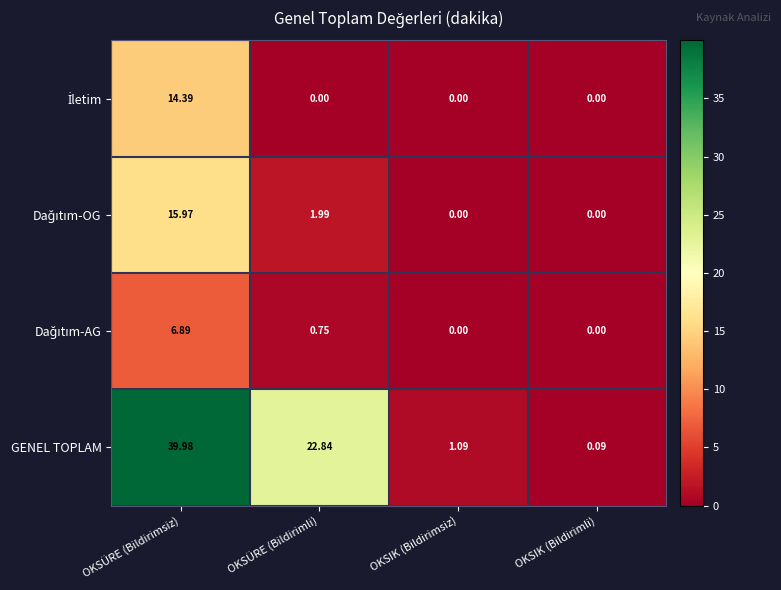

At which category does the chart reach its peak across all series?

OKSÜRE (Bildirimsiz)